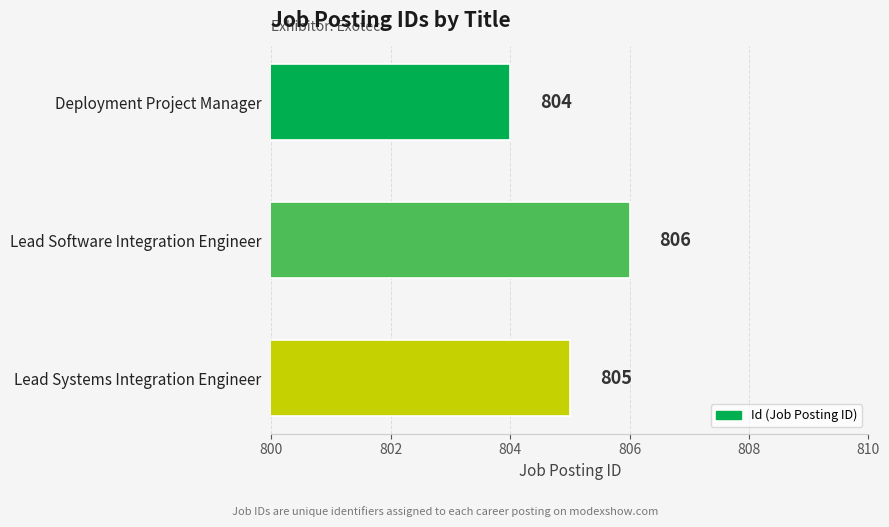

True or false: the data shows 1371 at Lead Software Integration Engineer.

False